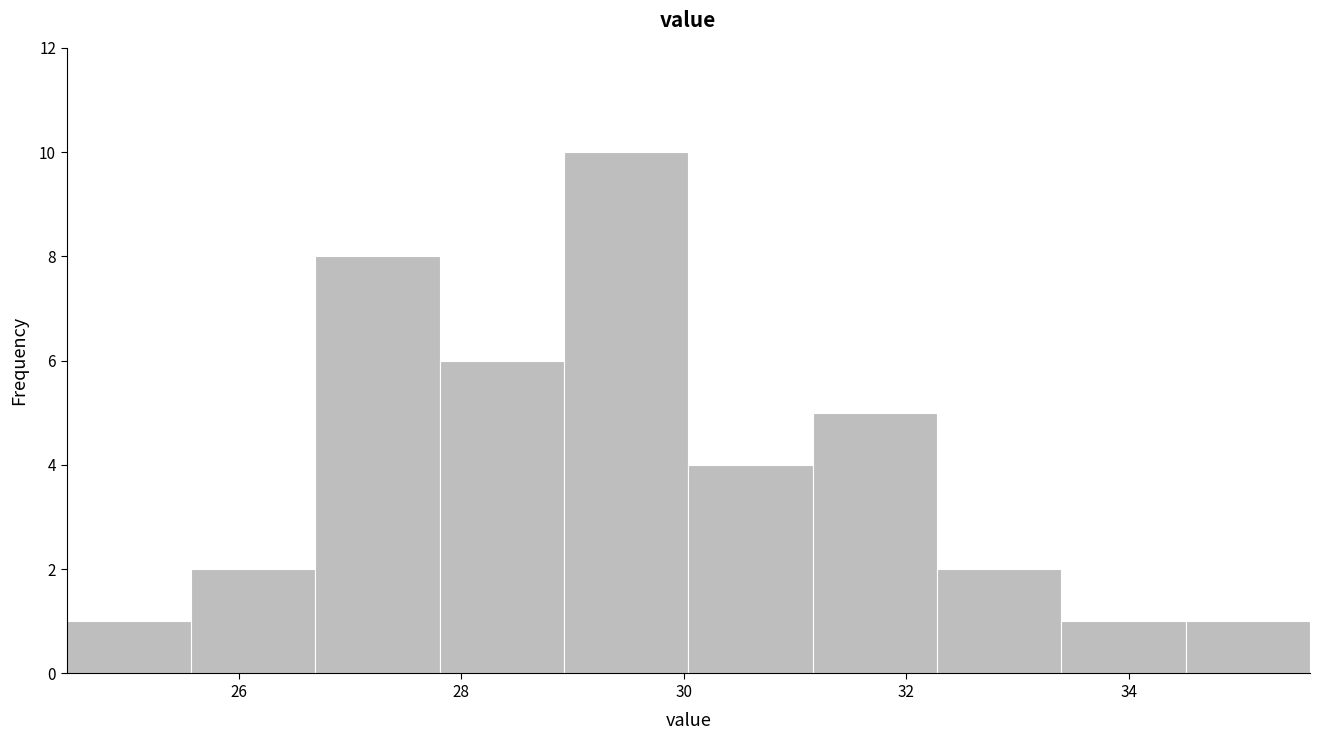

Reading left to right, transcribe this chart: for each bar, give the range it covers on the x-axis and its height. Neither the bar edges nor the heights are printed on the chart, so give them approximately, as read against the axes.

24.4 to 25.6: 1
25.6 to 26.6: 2
26.6 to 27.8: 8
27.8 to 29.0: 6
29.0 to 30.0: 10
30.0 to 31.2: 4
31.2 to 32.2: 5
32.2 to 33.4: 2
33.4 to 34.6: 1
34.6 to 35.6: 1